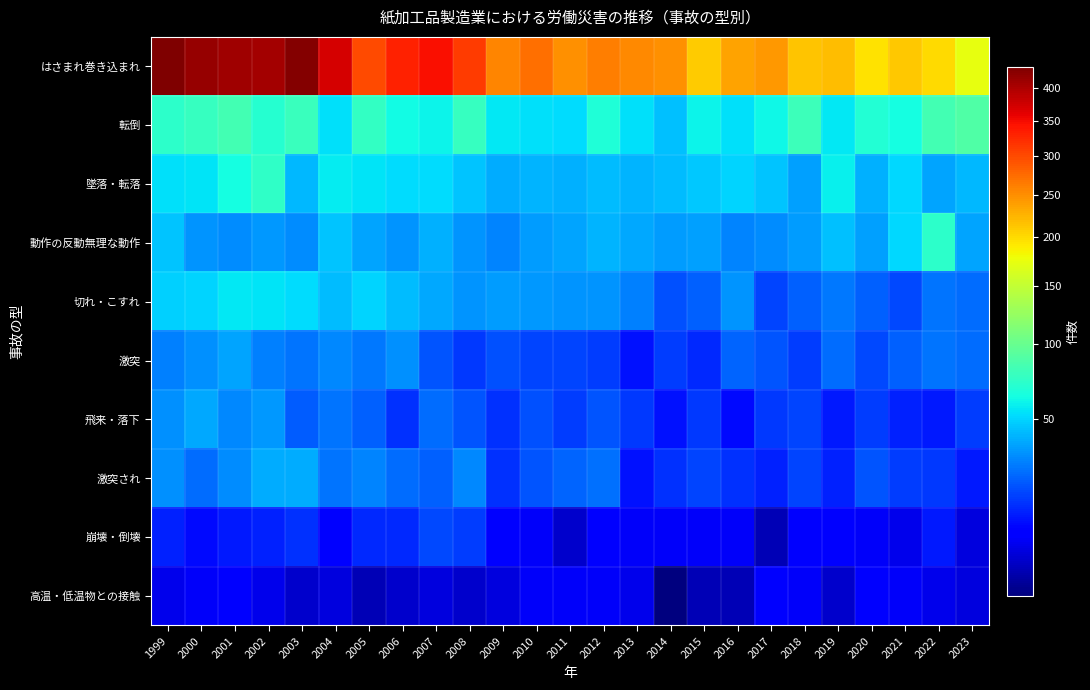

What is the spread (max minus min) of values at 2000?

410